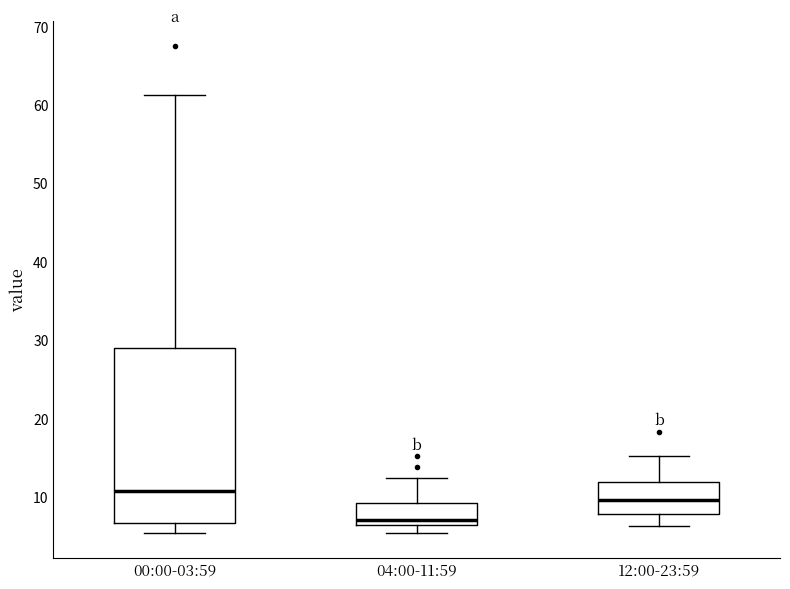

Reading left to right, transcribe this box plot: for each box, give where its median line is, the range the box spans, and where its two whiskers end, as read against the y-axis. The values are not printed on the chart, so give them approximately, as read against the axis.

00:00-03:59: median 11, box 7 to 29, whiskers 5 to 61
04:00-11:59: median 7 (just above the box's lower edge), box 7 to 9, whiskers 5 to 12
12:00-23:59: median 10, box 8 to 12, whiskers 6 to 15